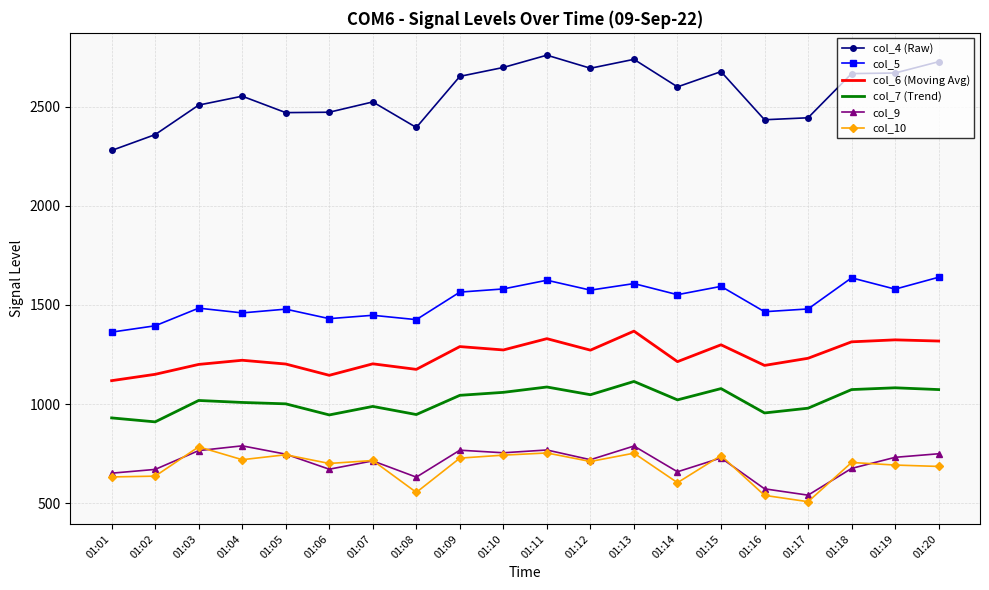

True or false: col_9 and col_6 (Moving Avg) cross at least once.

False